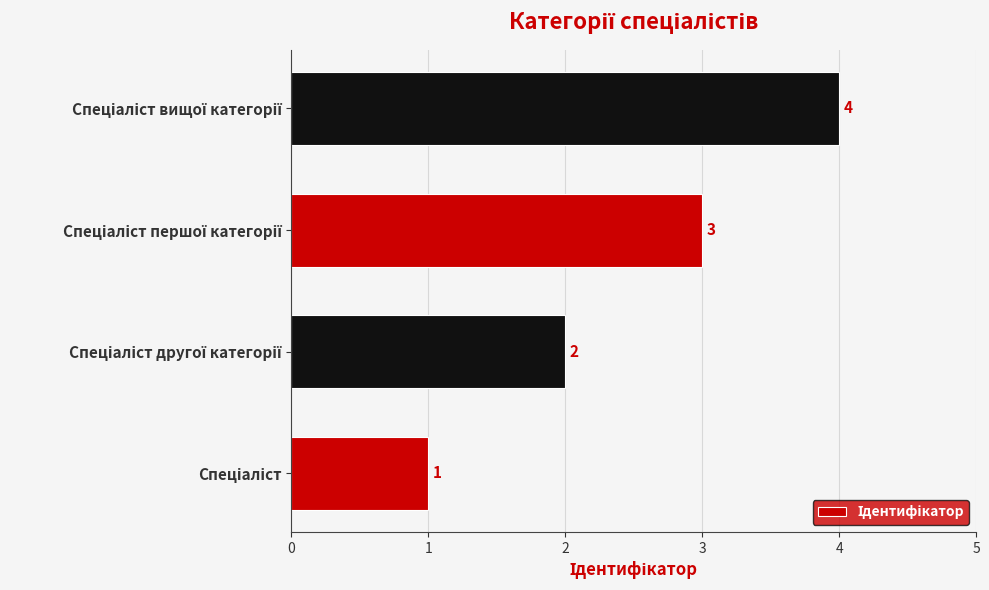

What is the greatest value displayed?

4